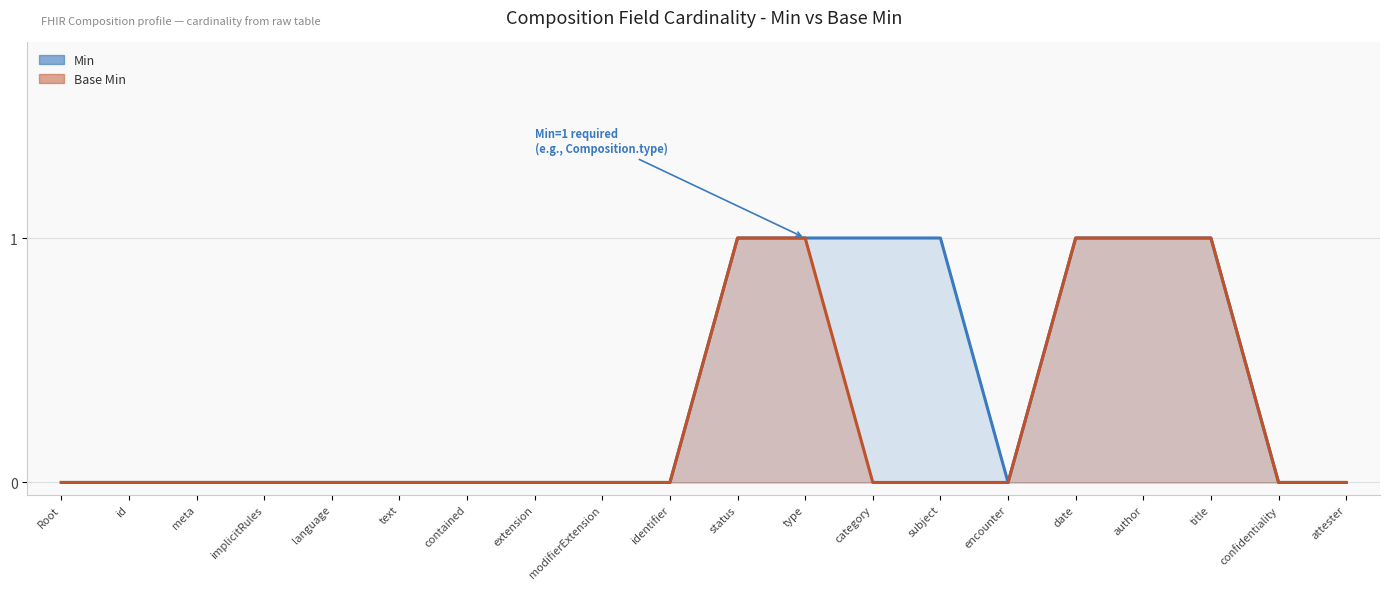

What is the sum of all Min values?

7